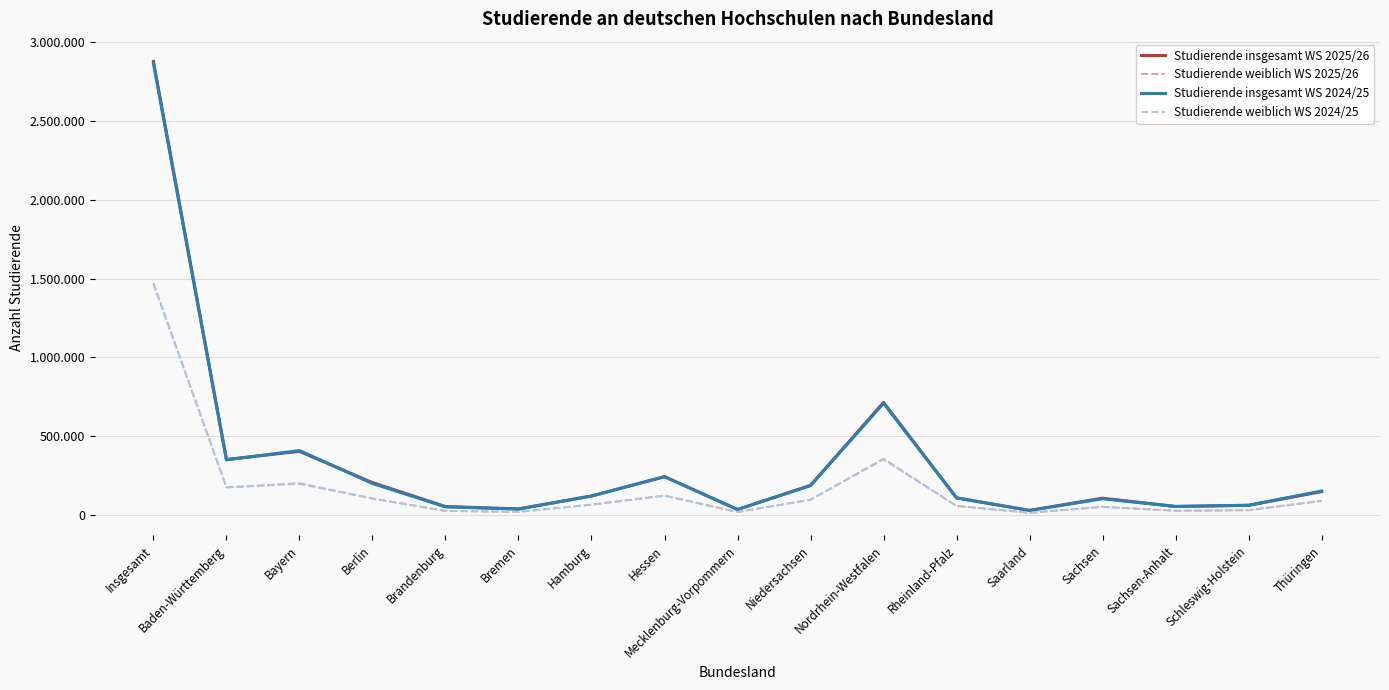

The Studierende insgesamt WS 2024/25 series shows 109763 at Rheinland-Pfalz. True or false?

True